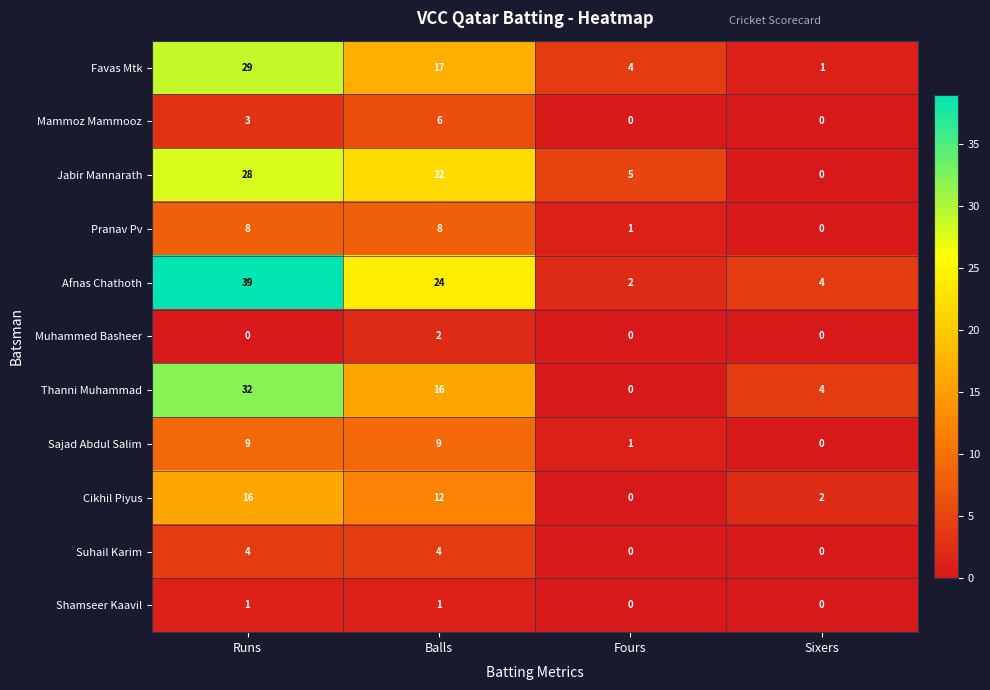

What is the maximum value shown in the chart?

39